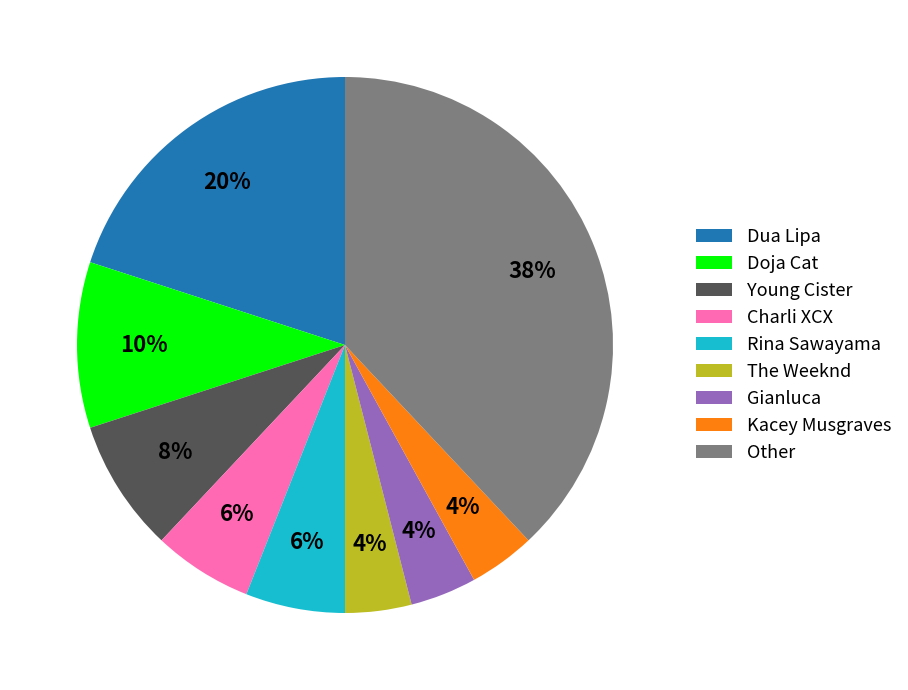

What is the ratio of the value at Gianluca to the value at Doja Cat?

0.4